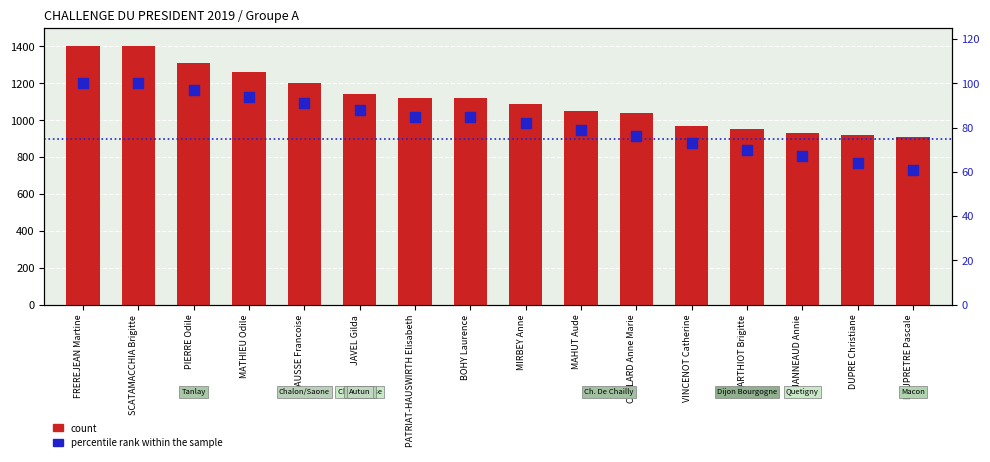

Which series has the largest total across all categories?

count